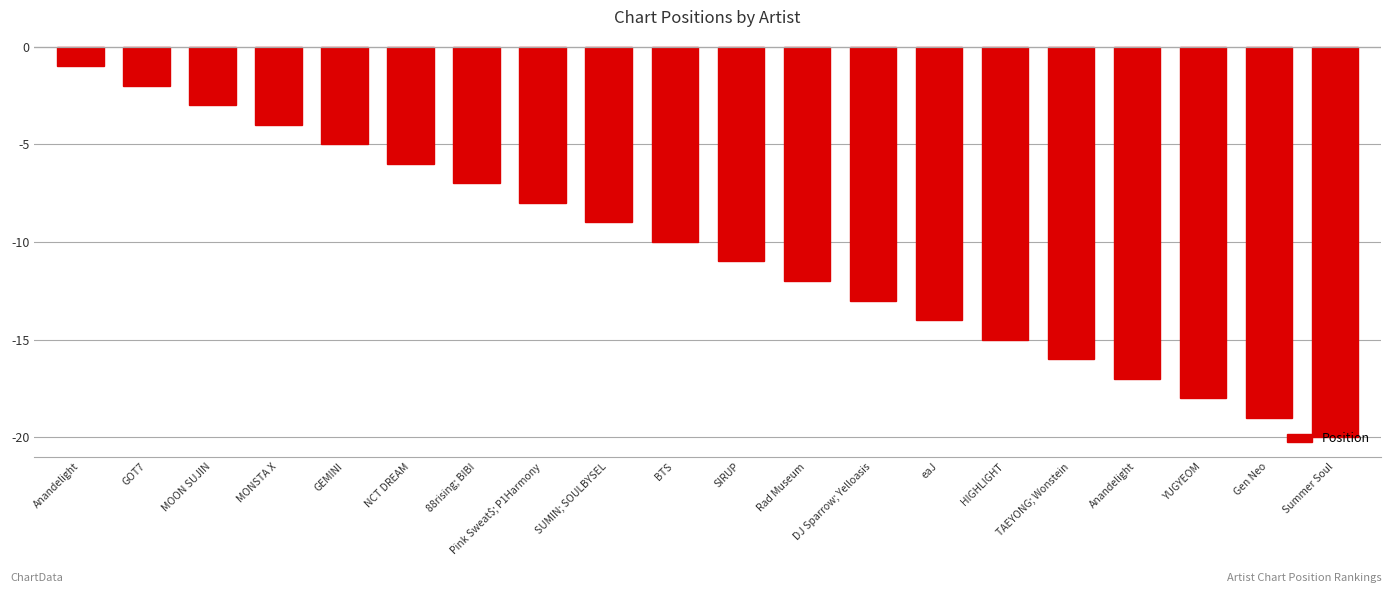

How many categories are shown in the chart?

20